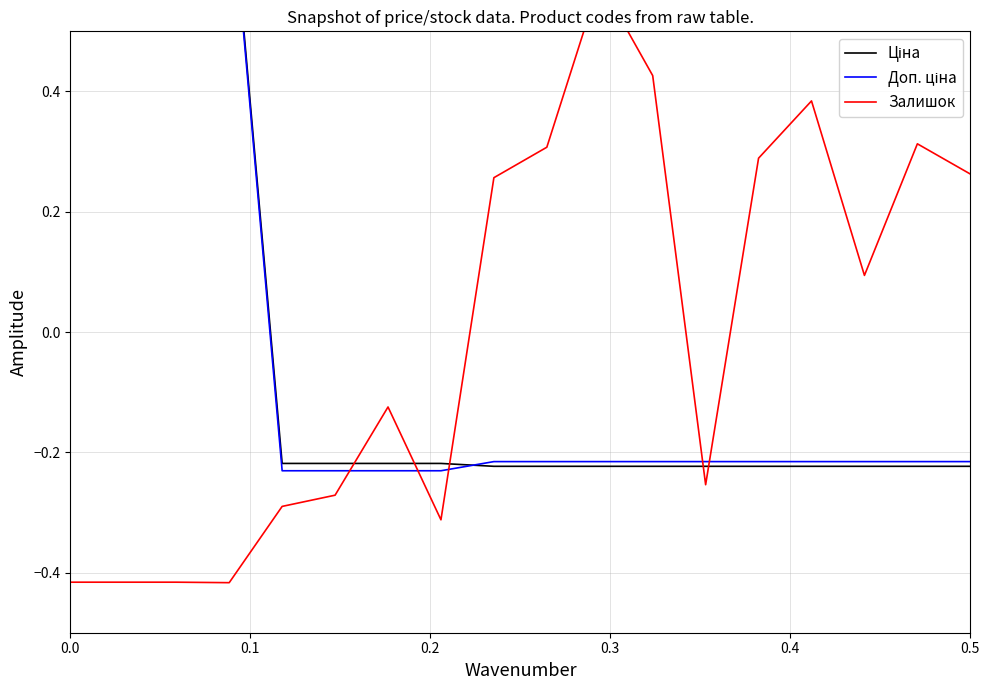

How many Ціна values are between 0 and 1?

4